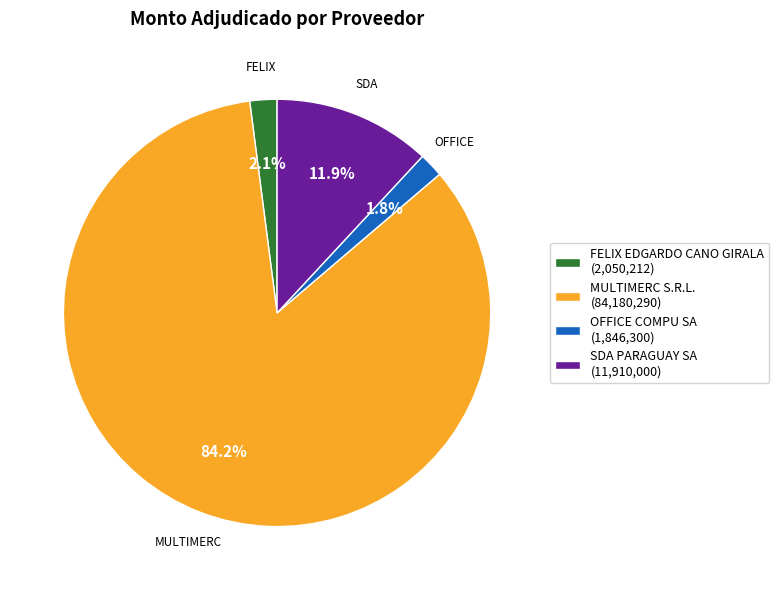

Is there any slice that represents more than half of the pie?

Yes